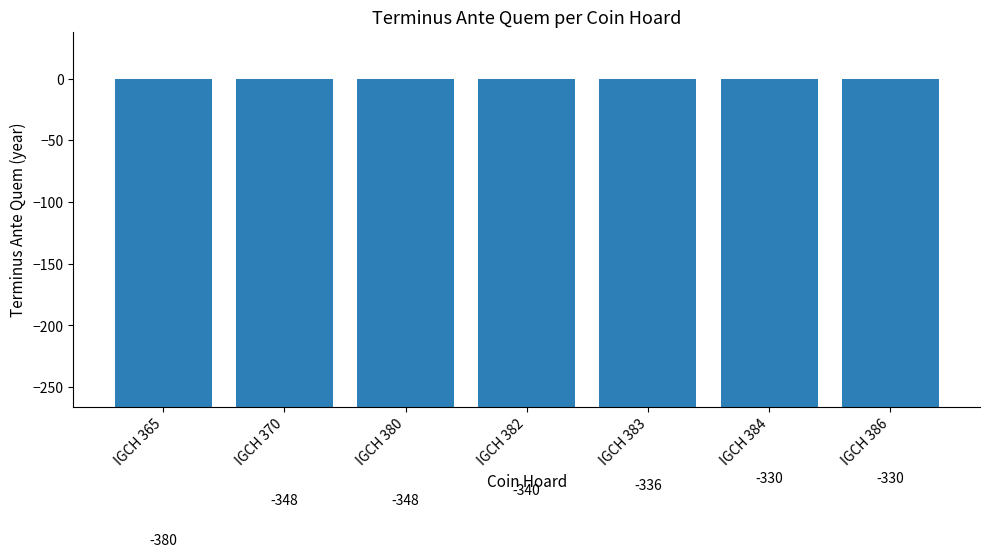

List the labels in order of value, largest first.

IGCH 384, IGCH 386, IGCH 383, IGCH 382, IGCH 370, IGCH 380, IGCH 365